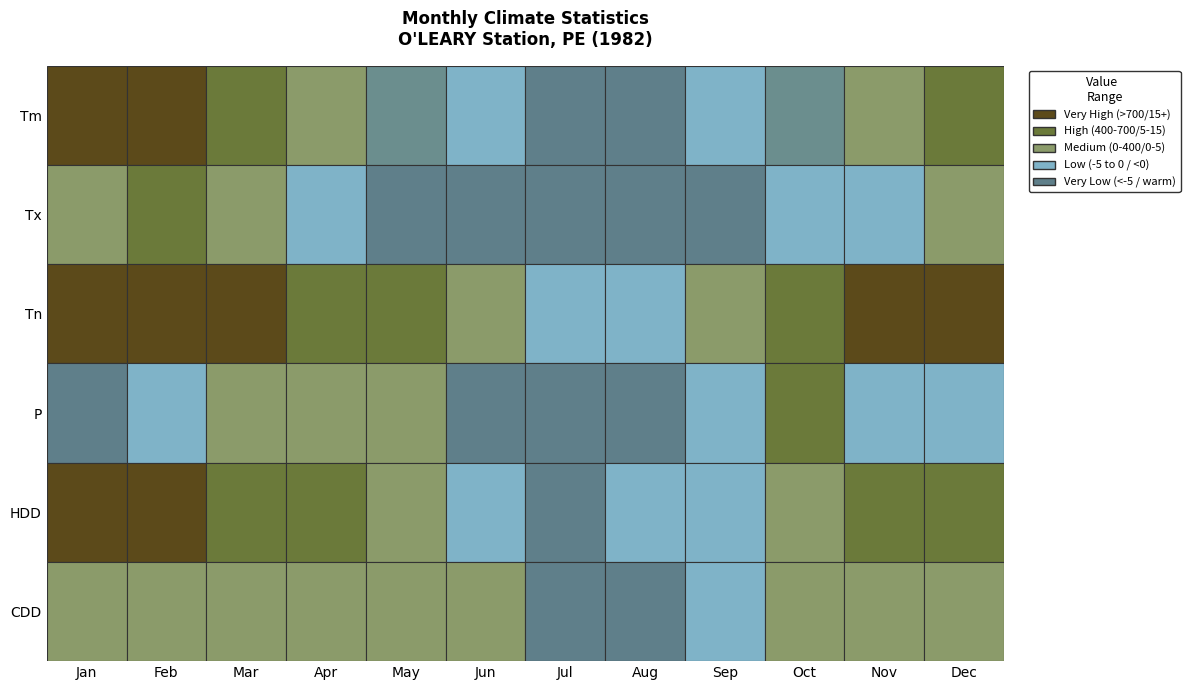

Reading left to right, transcribe all the data shown in this chart.

Jan: -10.8	5.5	-31.0	134.0	892.2	0.0
Feb: -8.7	4.0	-21.0	89.0	748.7	0.0
Mar: -4.0	7.0	-20.0	67.0	681.5	0.0
Apr: 2.0	18.0	-10.0	64.8	480.0	0.0
May: 8.2	27.0	-2.0	52.8	304.5	0.0
Jun: 13.2	26.0	4.0	119.4	144.0	0.0
Jul: 18.8	31.0	7.0	108.0	20.2	44.3
Aug: 16.1	28.0	6.0	129.6	73.6	15.4
Sep: 14.0	26.0	4.0	96.4	123.6	3.5
Oct: 7.8	18.0	-2.0	47.8	316.4	0.0
Nov: 3.6	20.0	-12.0	96.8	433.1	0.0
Dec: -2.4	13.0	-18.0	74.2	632.0	0.0